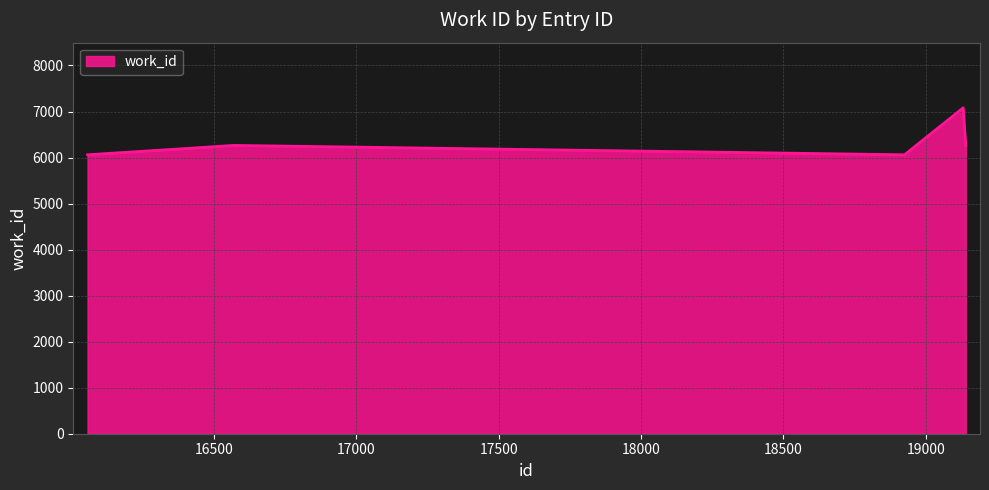

True or false: the data has more than 0 interior local peaks.

True